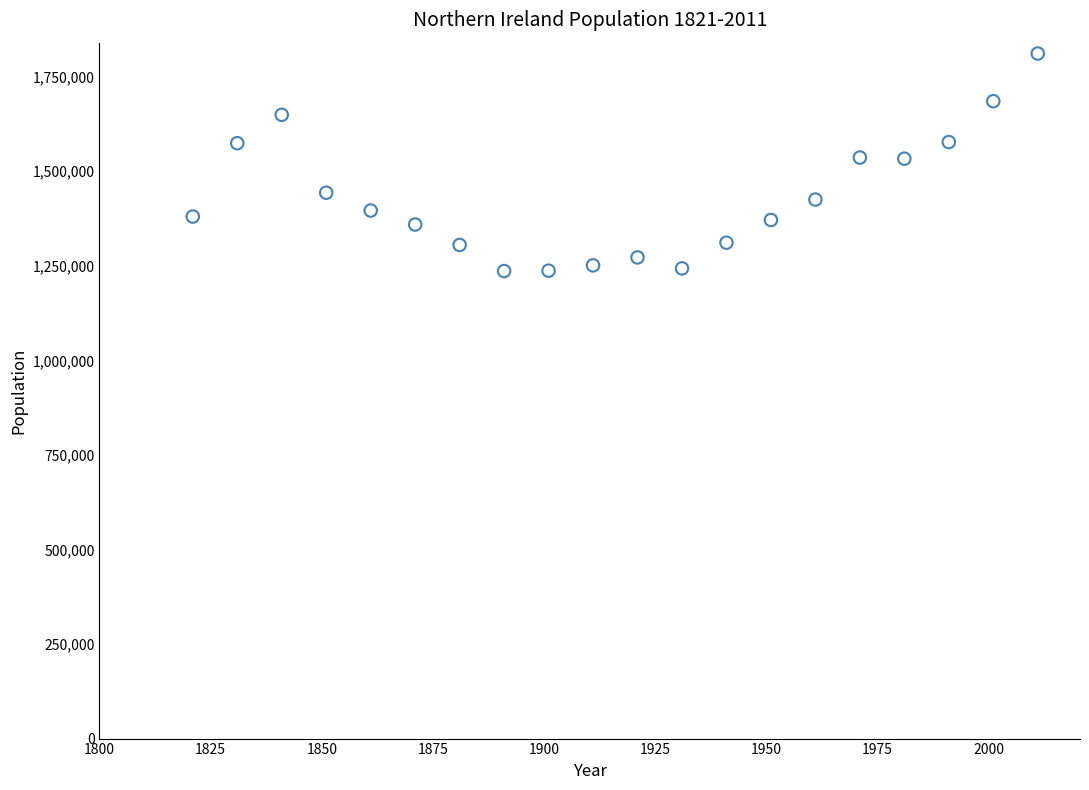

What is the range of X values (max minus min)?

190